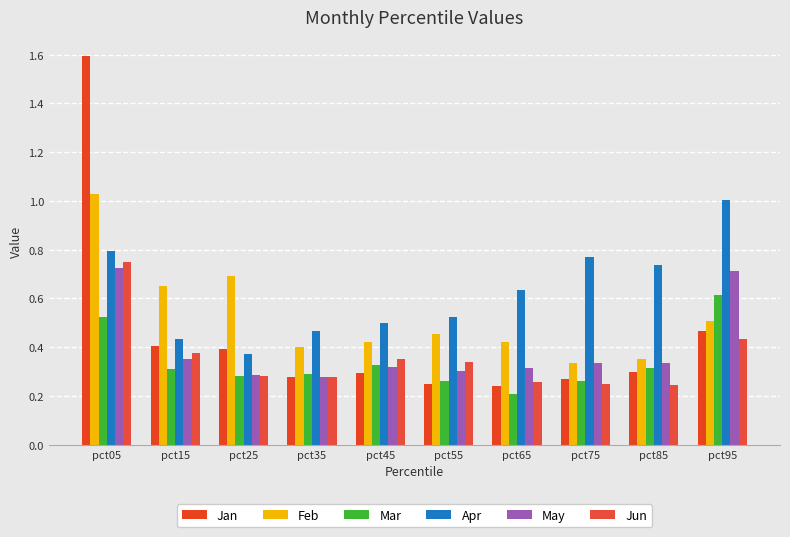

What is the total value across all series at pct15?

2.5